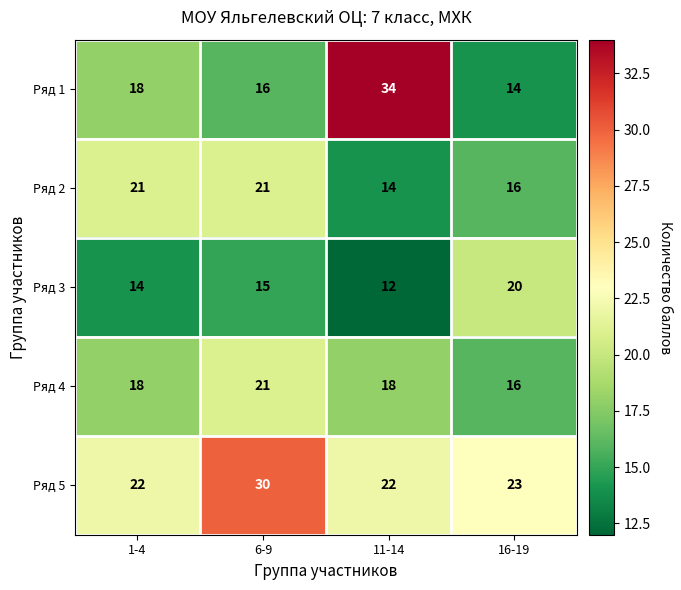

Reading right to left, transcribe all the data shown in this chart.

Ряд 1: 16-19=14	11-14=34	6-9=16	1-4=18
Ряд 2: 16-19=16	11-14=14	6-9=21	1-4=21
Ряд 3: 16-19=20	11-14=12	6-9=15	1-4=14
Ряд 4: 16-19=16	11-14=18	6-9=21	1-4=18
Ряд 5: 16-19=23	11-14=22	6-9=30	1-4=22